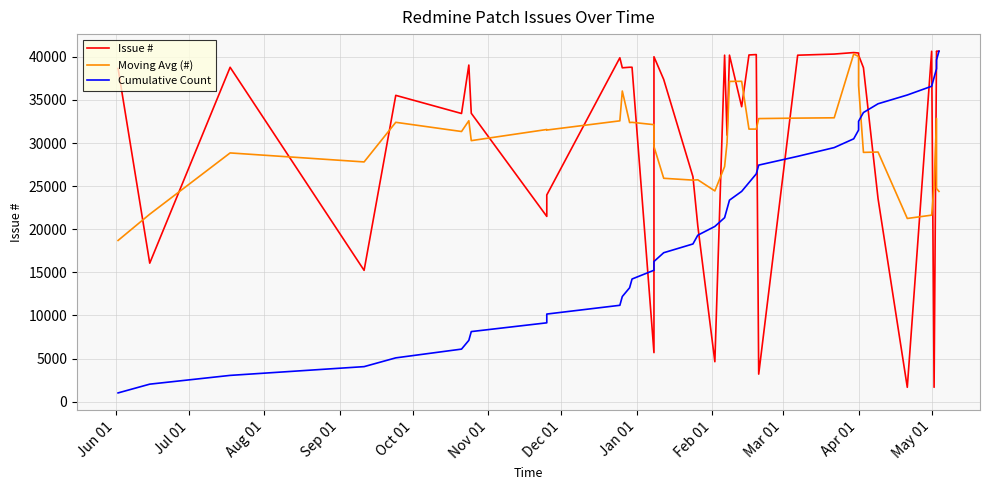

At which category does Moving Avg (#) reach its first local valley?

Sep 01